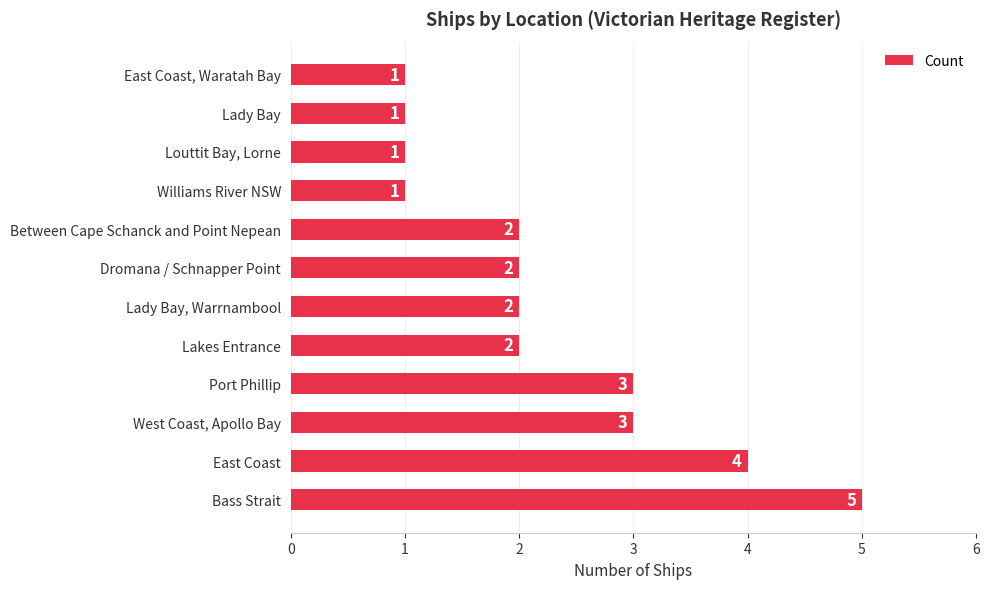

Between West Coast, Apollo Bay and Between Cape Schanck and Point Nepean, which is larger?

West Coast, Apollo Bay